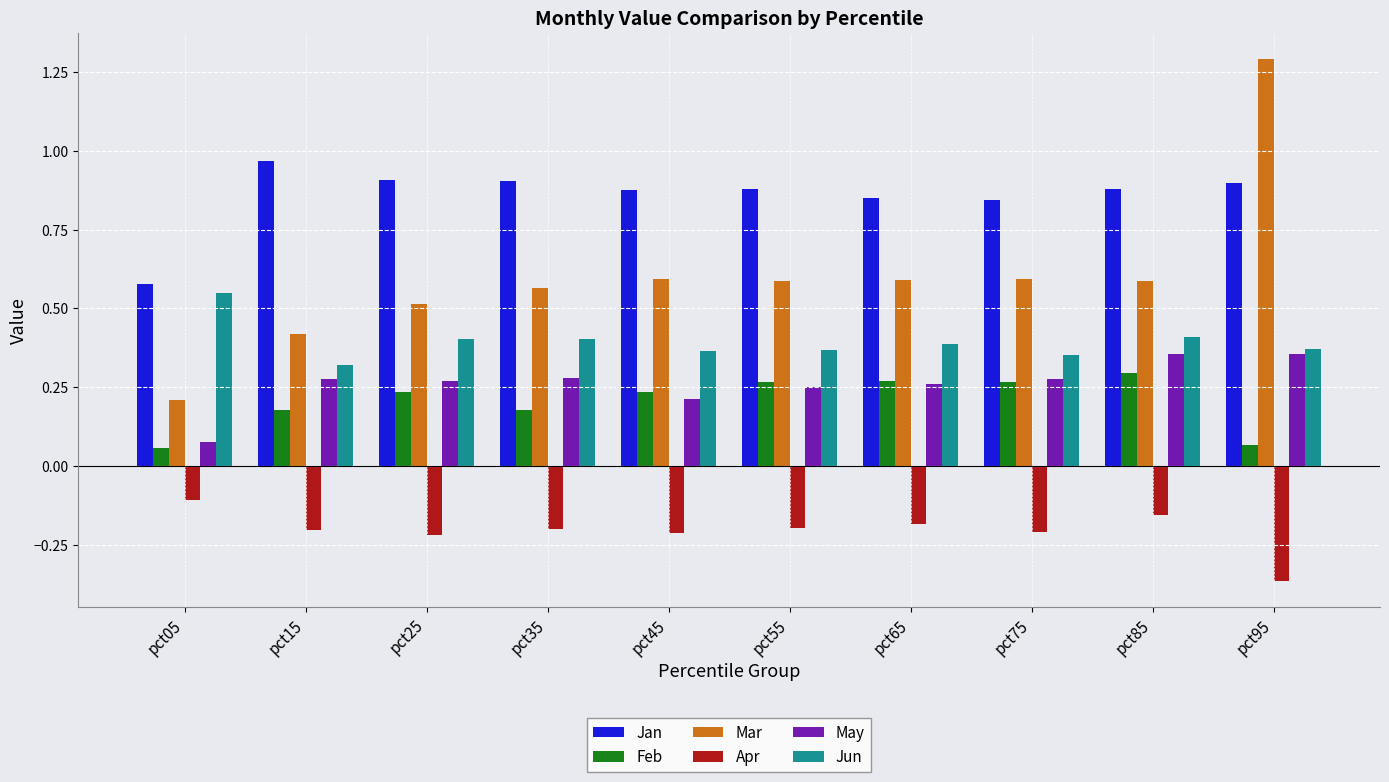

What is the difference between the highest and lowest values at pct95?

1.7